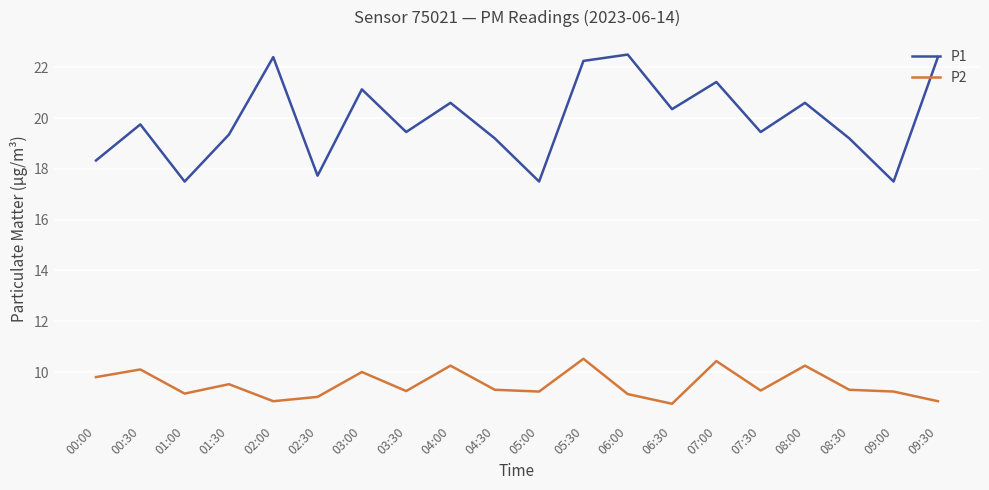

Where is the first local minimum for P1?

01:00